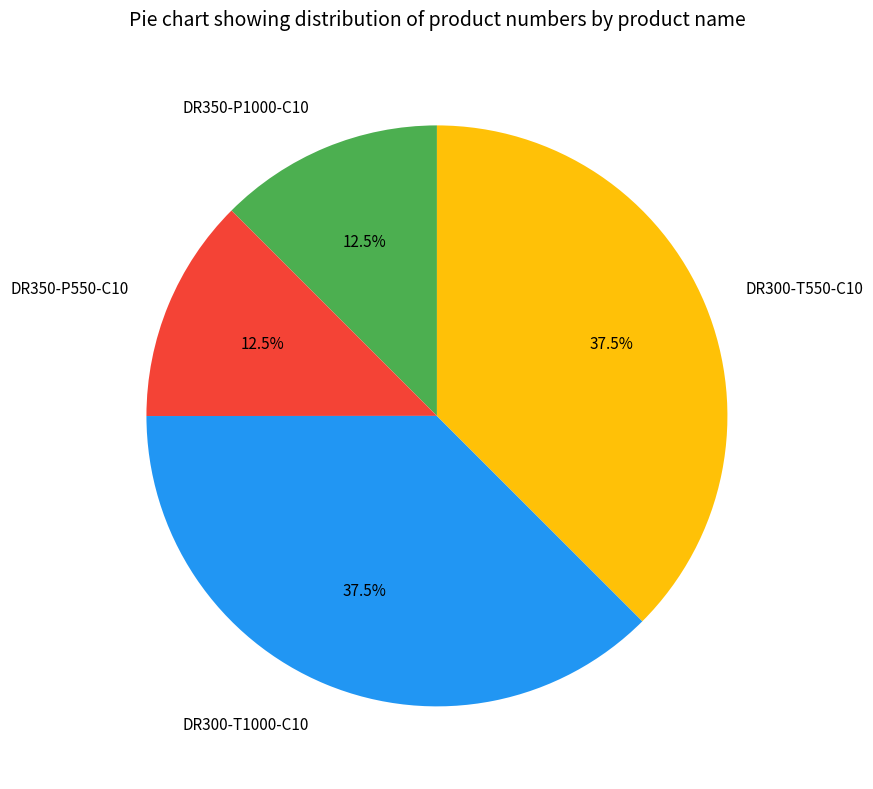

What is the ratio of the value at DR350-P1000-C10 to the value at DR350-P550-C10?

1.0